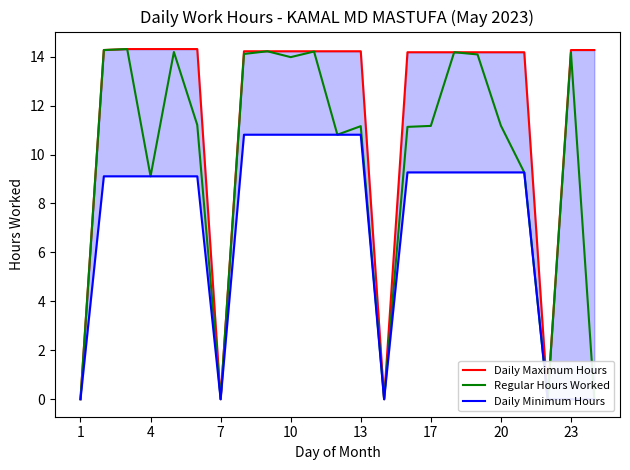

Is the value of Daily Minimum Hours at 7 greater than the value of Daily Maximum Hours at 17?

No